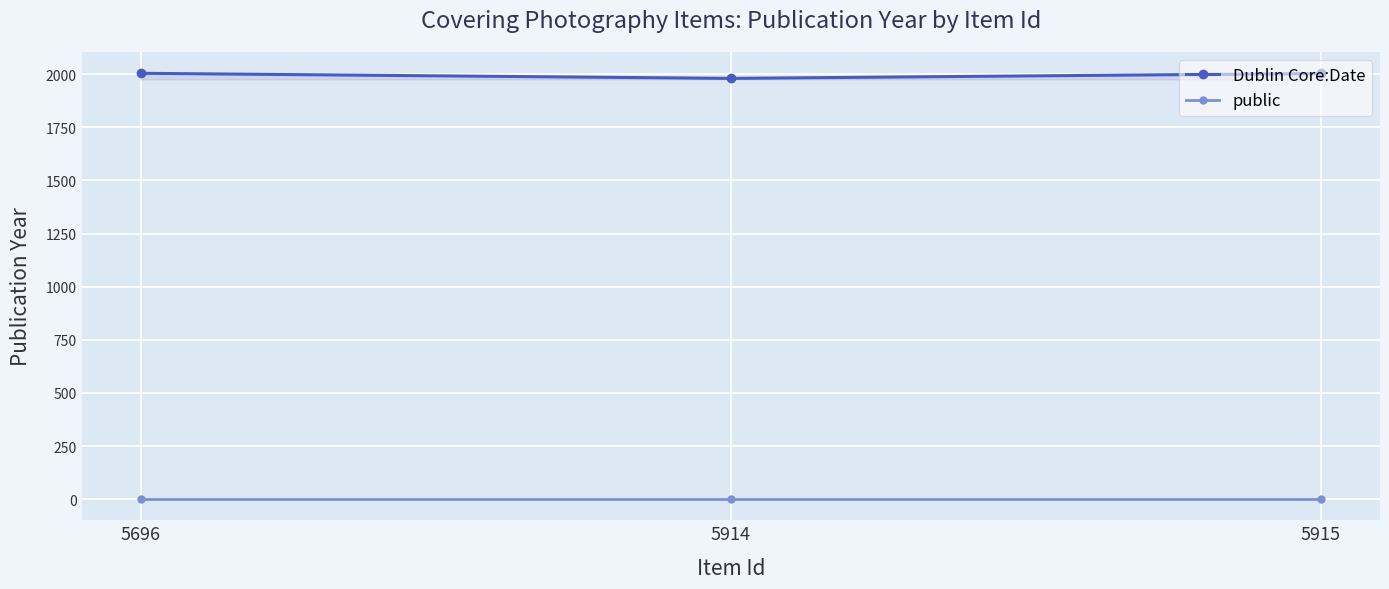

What is the spread (max minus min) of values at 5696?

2003